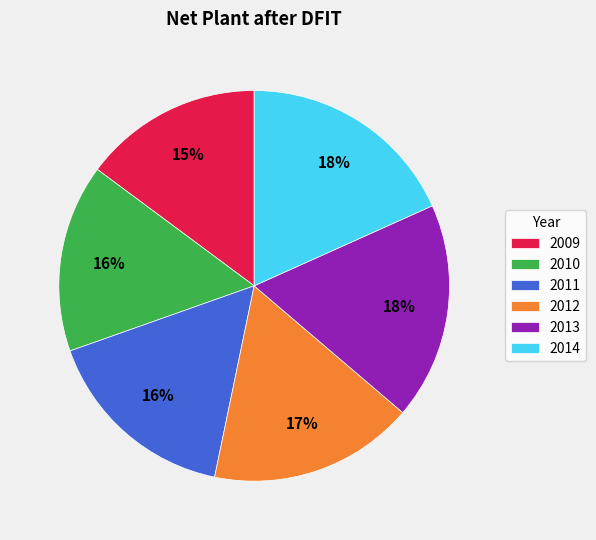

Count the number of slices in the pie.

6